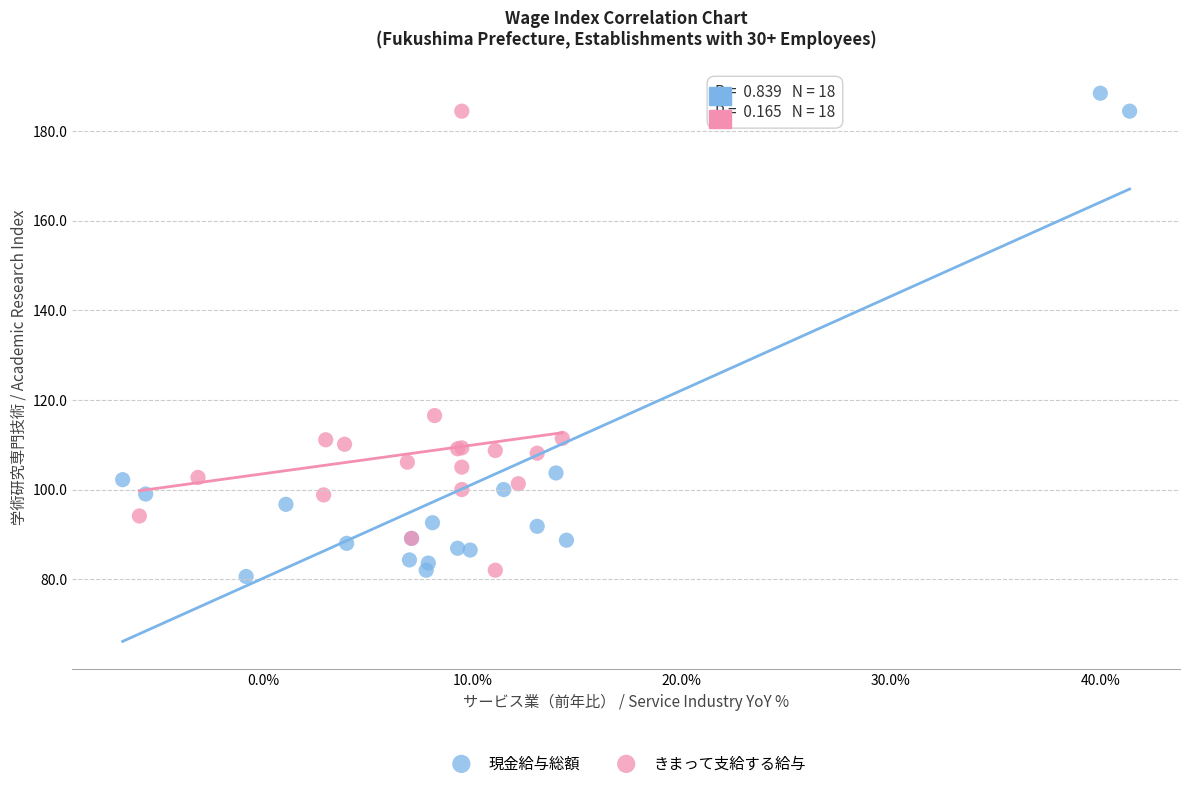

Which series reaches the minimum Y coordinate?

現金給与総額